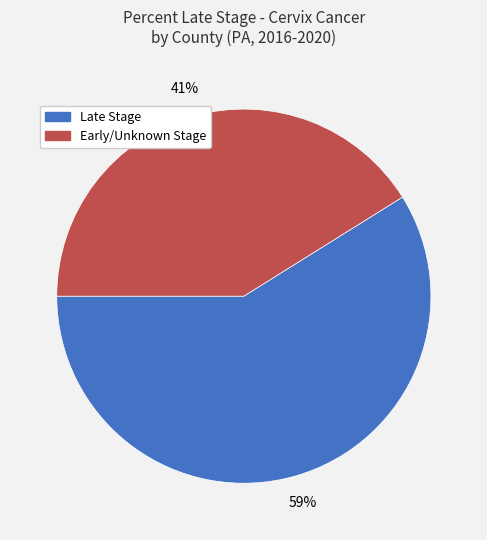

Is there a majority slice in this chart?

Yes